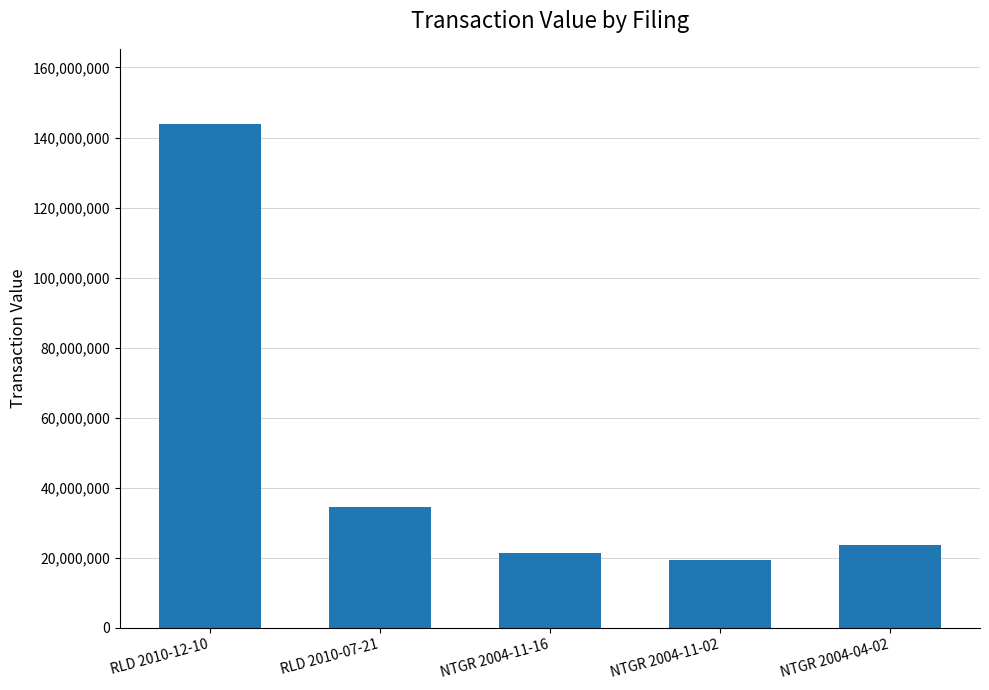

What is the maximum value shown in the chart?

143762094